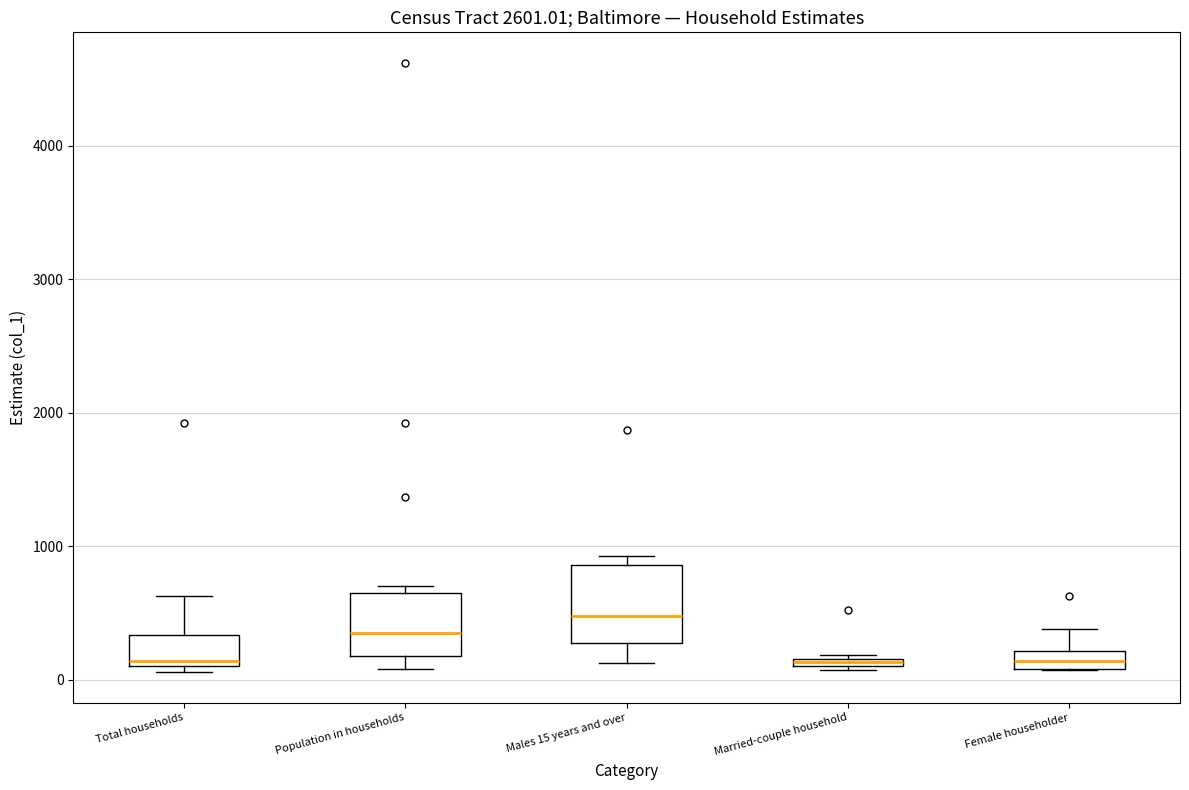

Which box is the tallest, from its lower edge to its upper edge?

Males 15 years and over